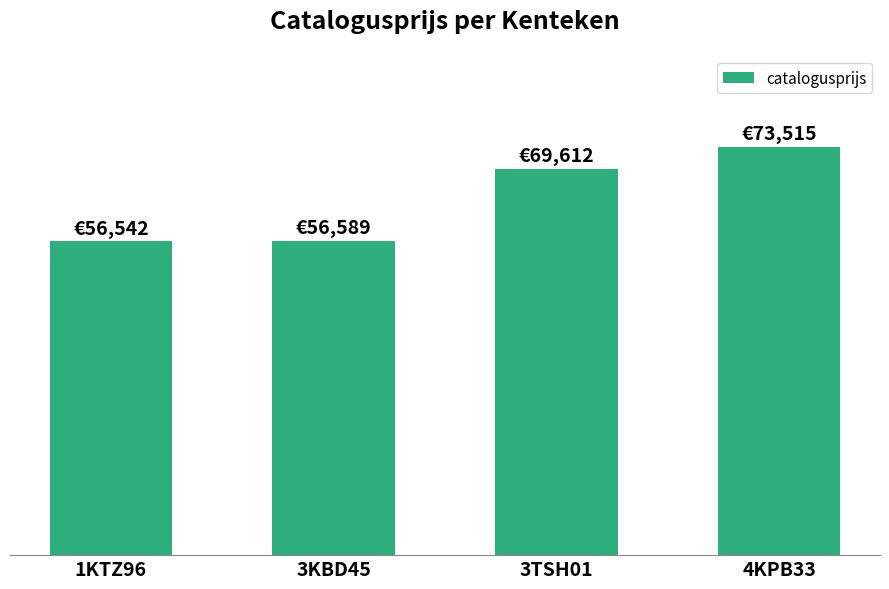

Are the bars horizontal?

No